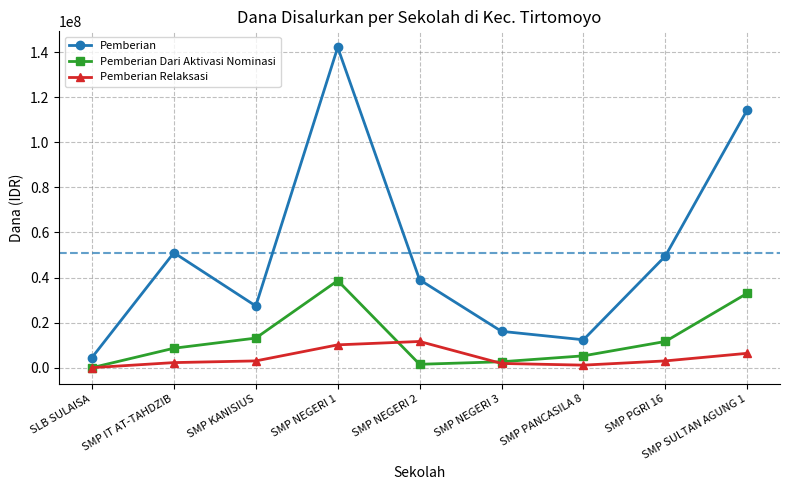

Between SMP NEGERI 2 and SMP PANCASILA 8, which series saw the biggest shift?

Pemberian